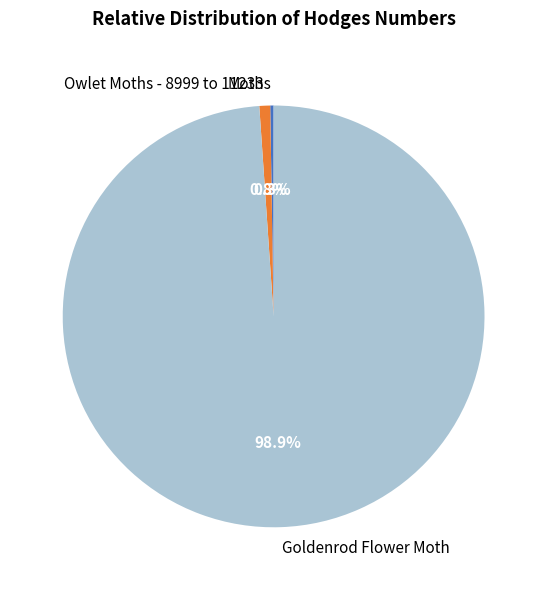

What is the largest slice in the pie chart?

Goldenrod Flower Moth